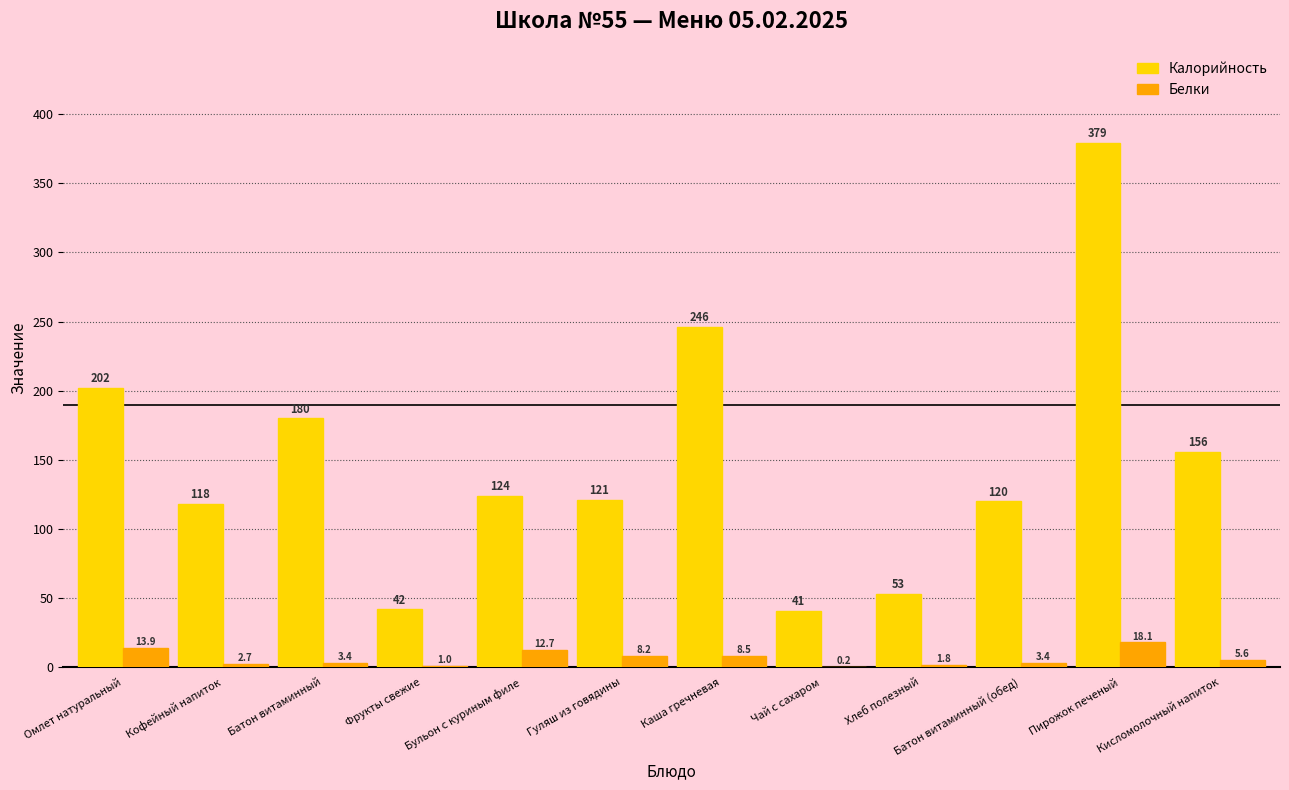

The Белки series shows 8.2 at Гуляш из говядины. True or false?

True